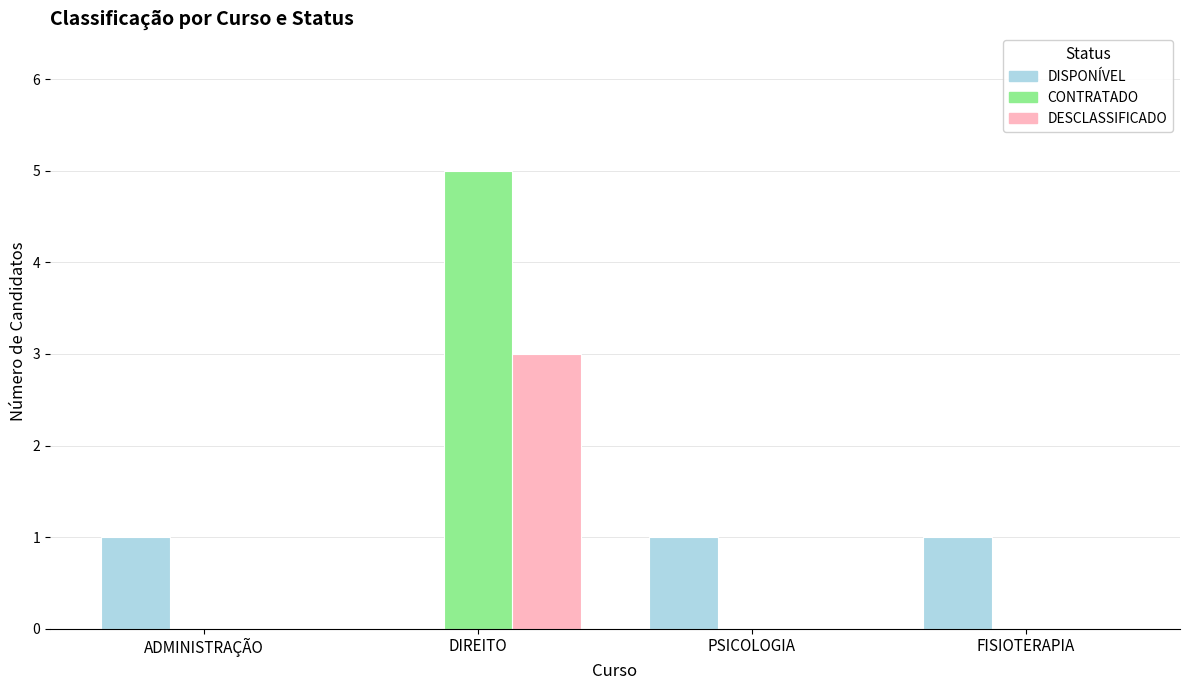

How many data points does each series have?

4